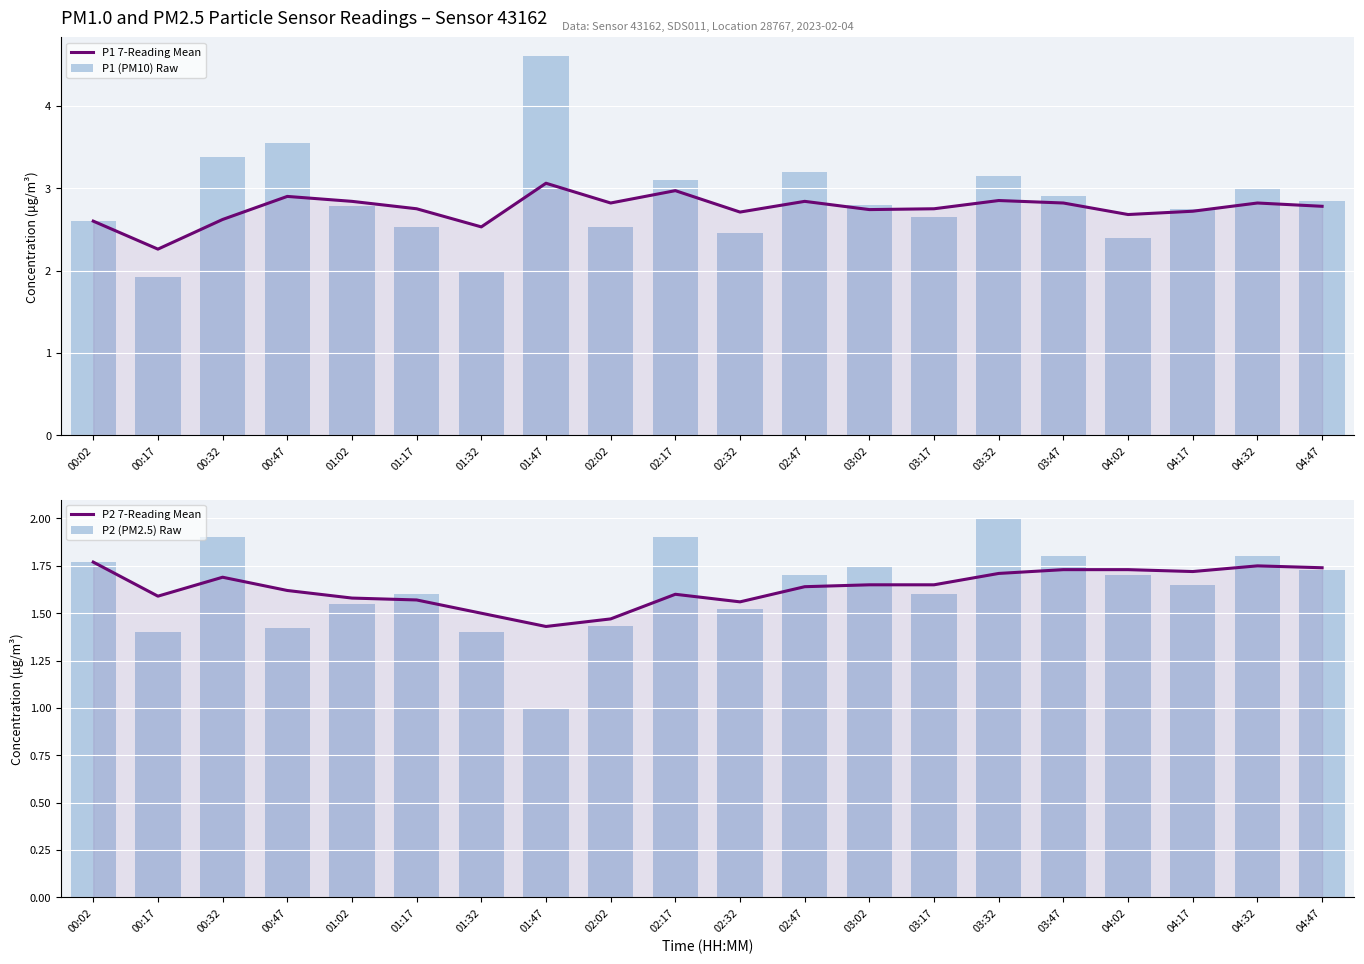

At which category does the chart reach its minimum across all series?

01:47